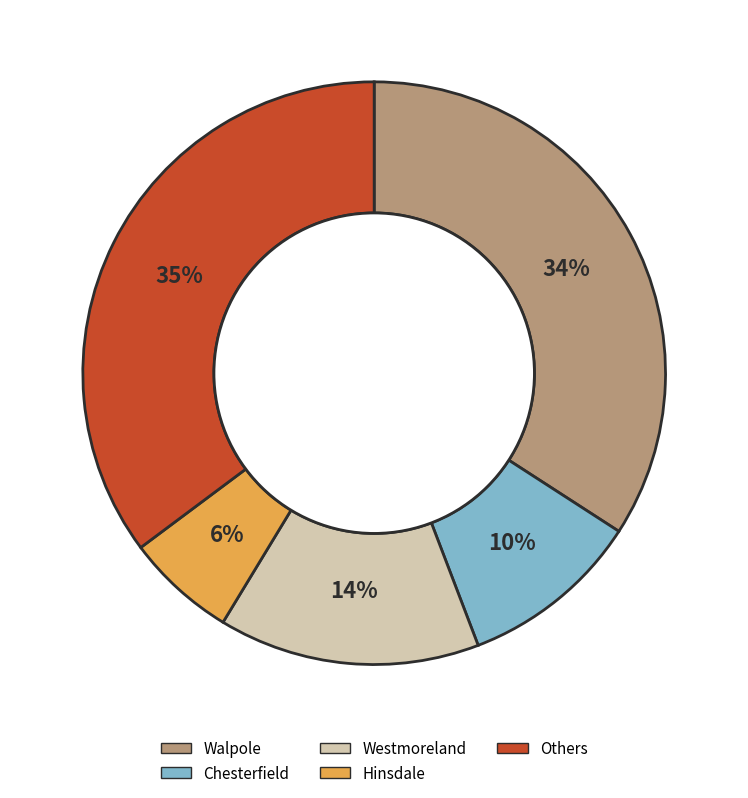

To the nearest percent, what is the average slice percentage?

20%